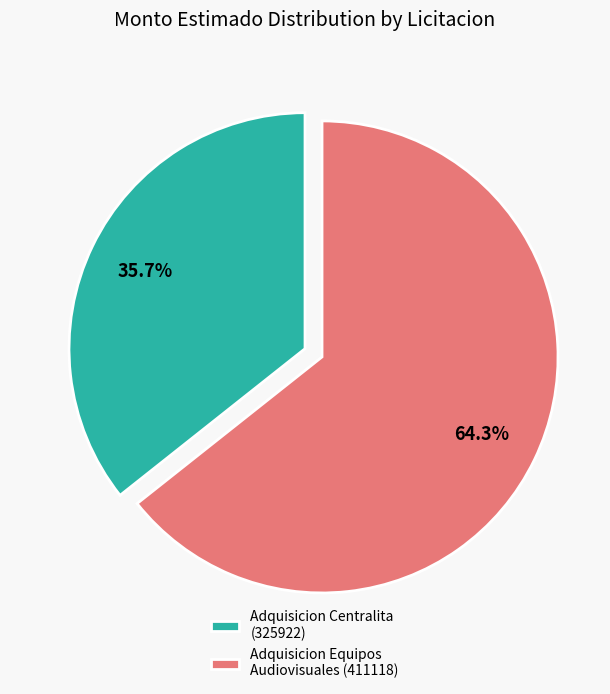

What is the ratio of the value at Adquisicion Centralita (325922) to the value at Adquisicion Equipos Audiovisuales (411118)?

0.6